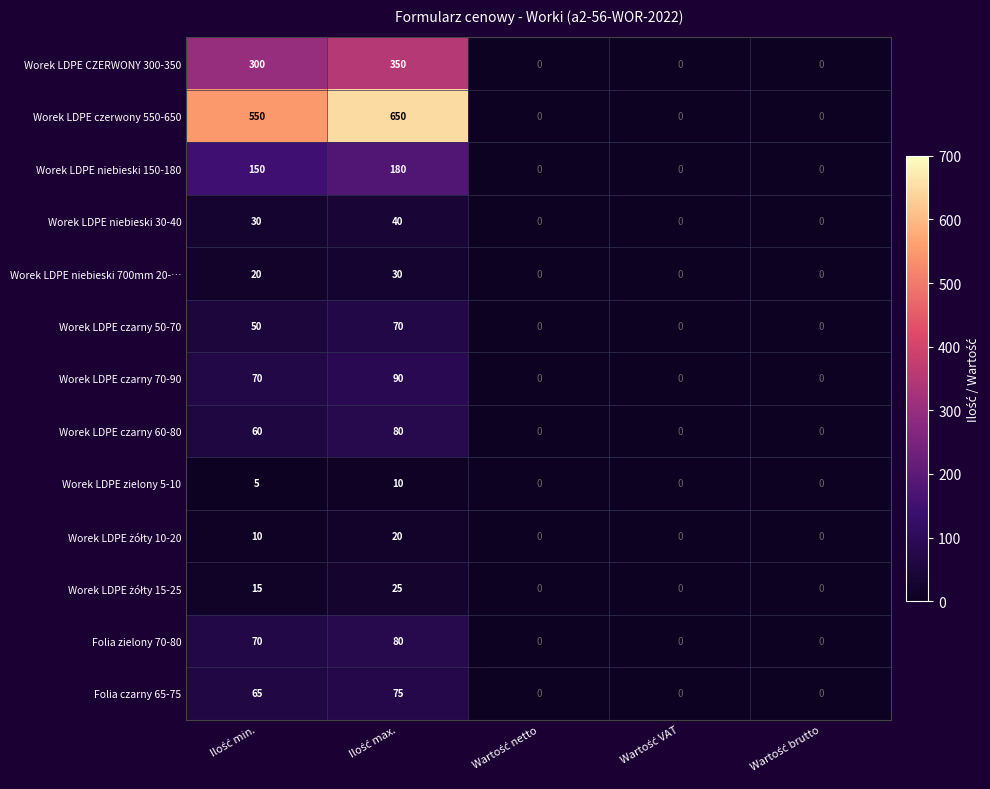

What is the difference between the maximum and minimum values in the Worek LDPE czarny 70-90 series?

90